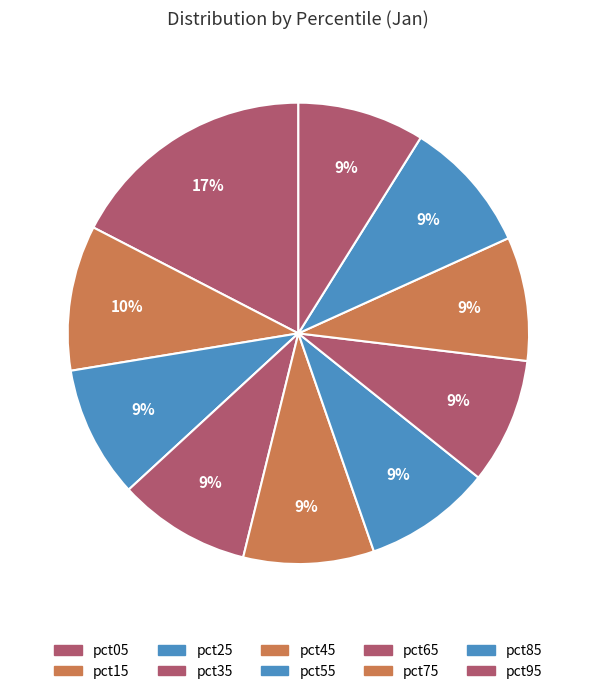

Which category has the smallest portion of the pie?

pct75